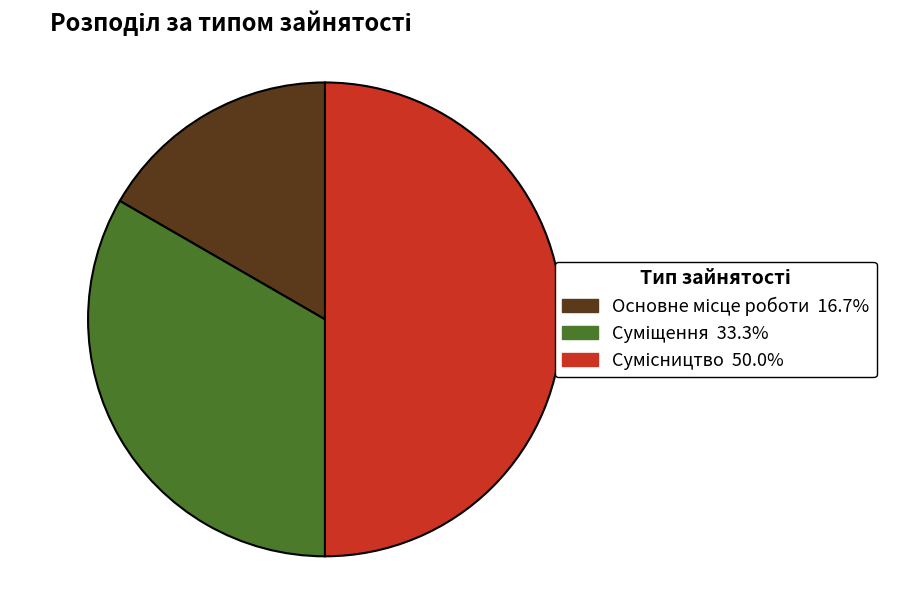

How many segments does this pie chart have?

3